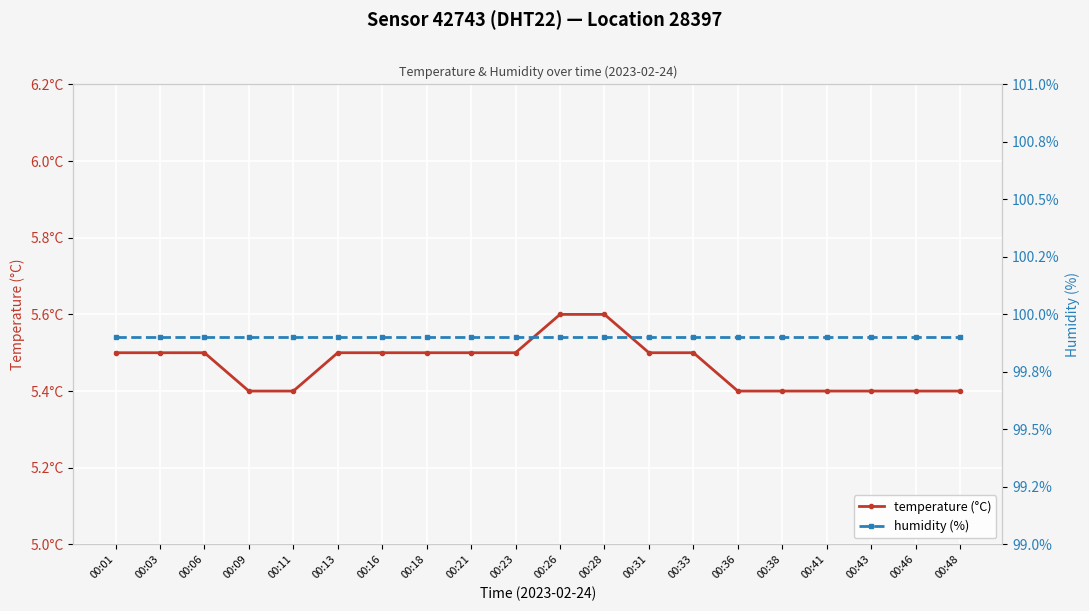

How many distinct data groups are displayed?

2